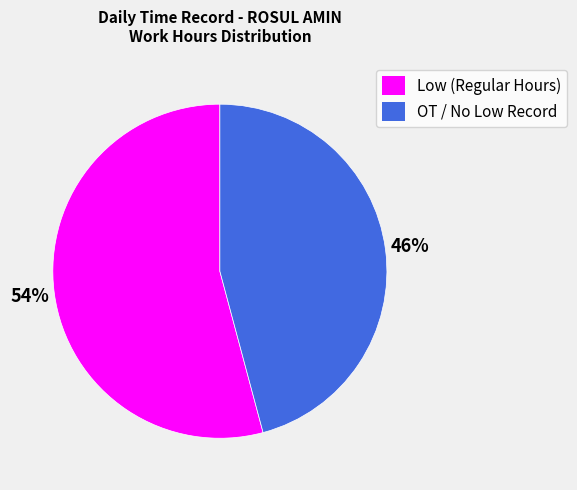

Which has a higher value, OT / No Low Record or Low (Regular Hours)?

Low (Regular Hours)